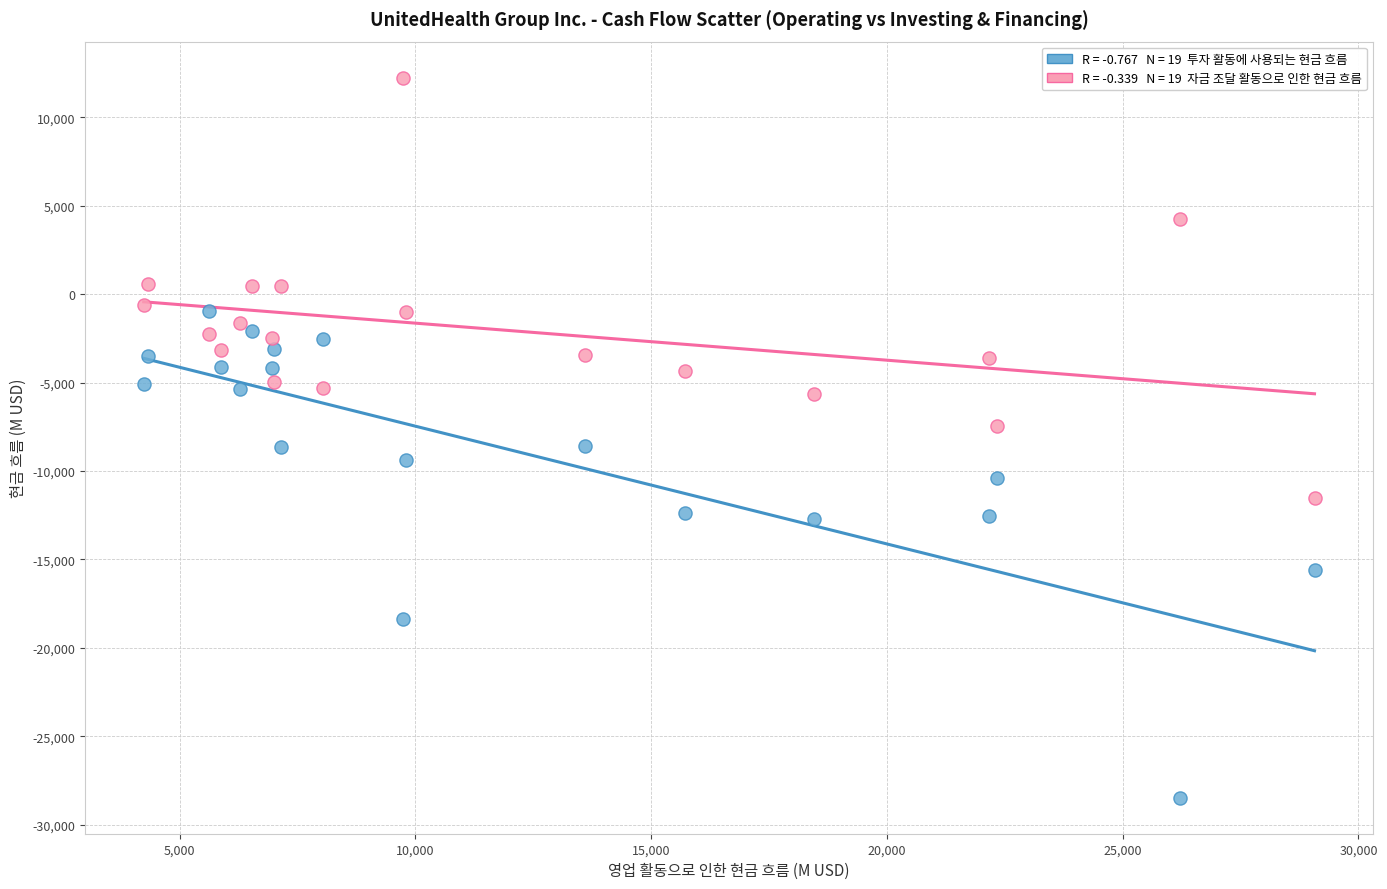

Across all data points, what is the range of X values (max minus min)?

24830